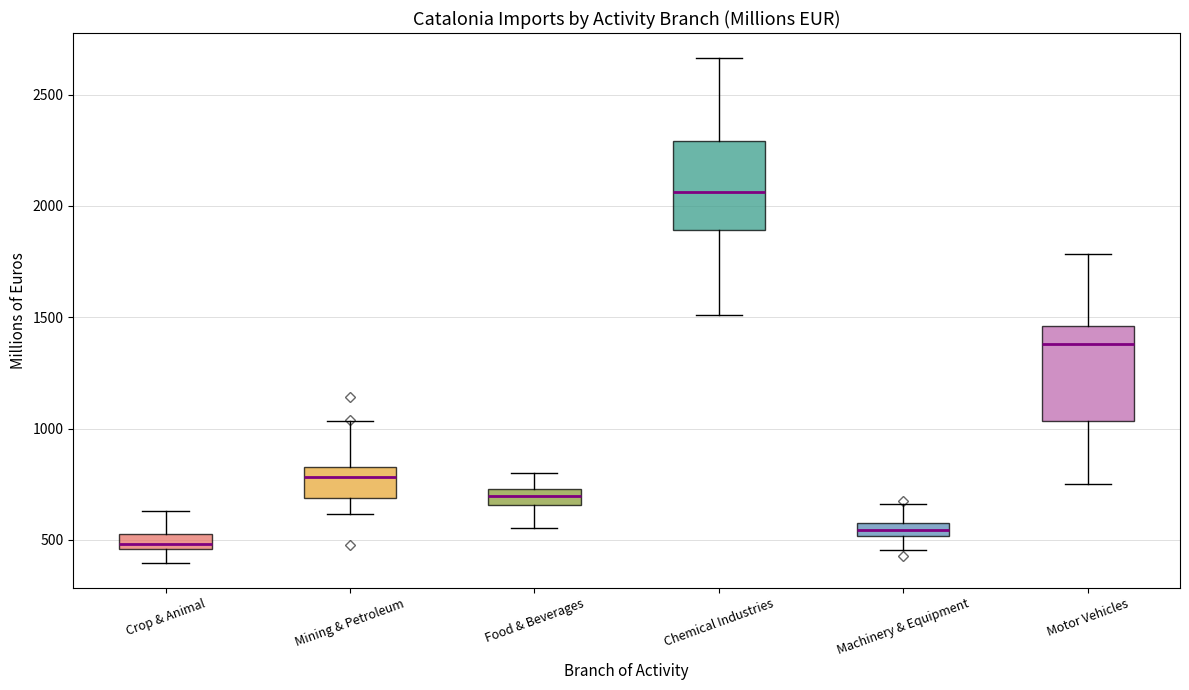

Which box has the highest median line?

Chemical Industries